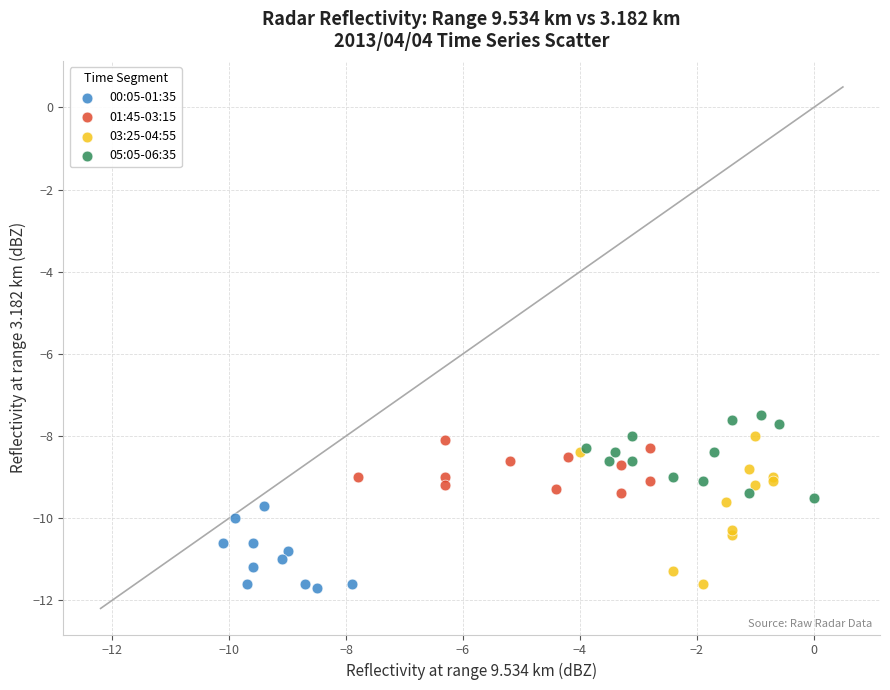

Which series reaches the maximum Y coordinate?

05:05-06:35